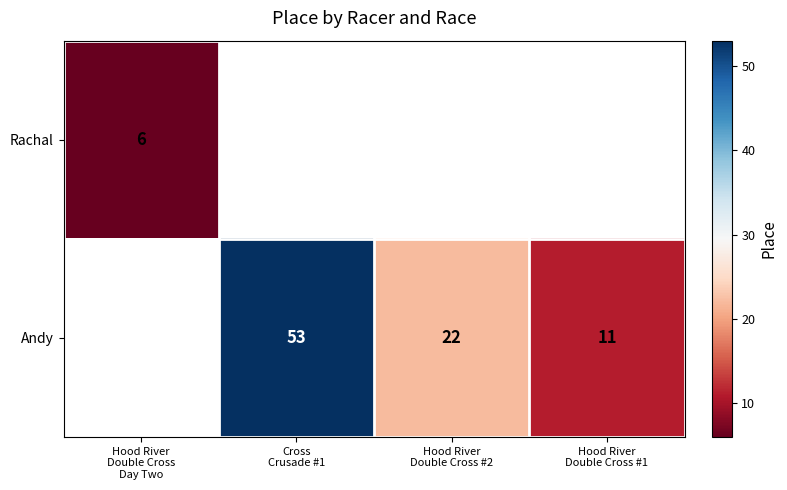

Rank the series by their average value, from lowest to highest.

Rachal, Andy